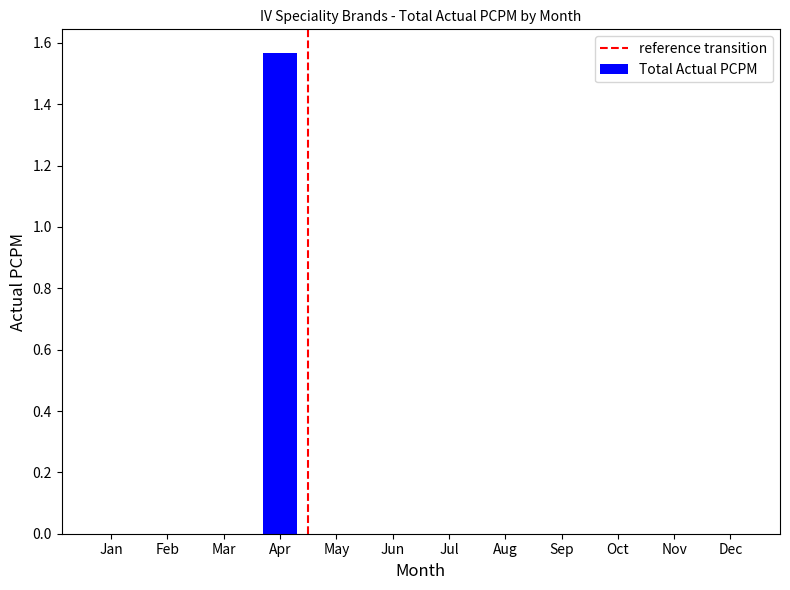

Count the values in the range 0 to 1.

11